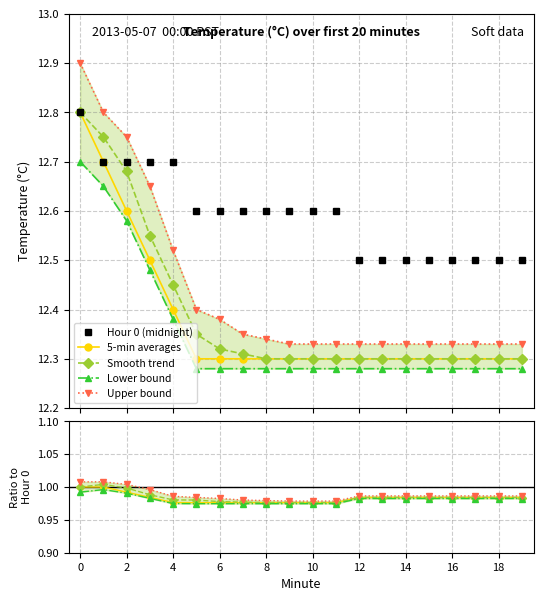

What is the highest value of the Hour 0 (midnight) series?

12.8